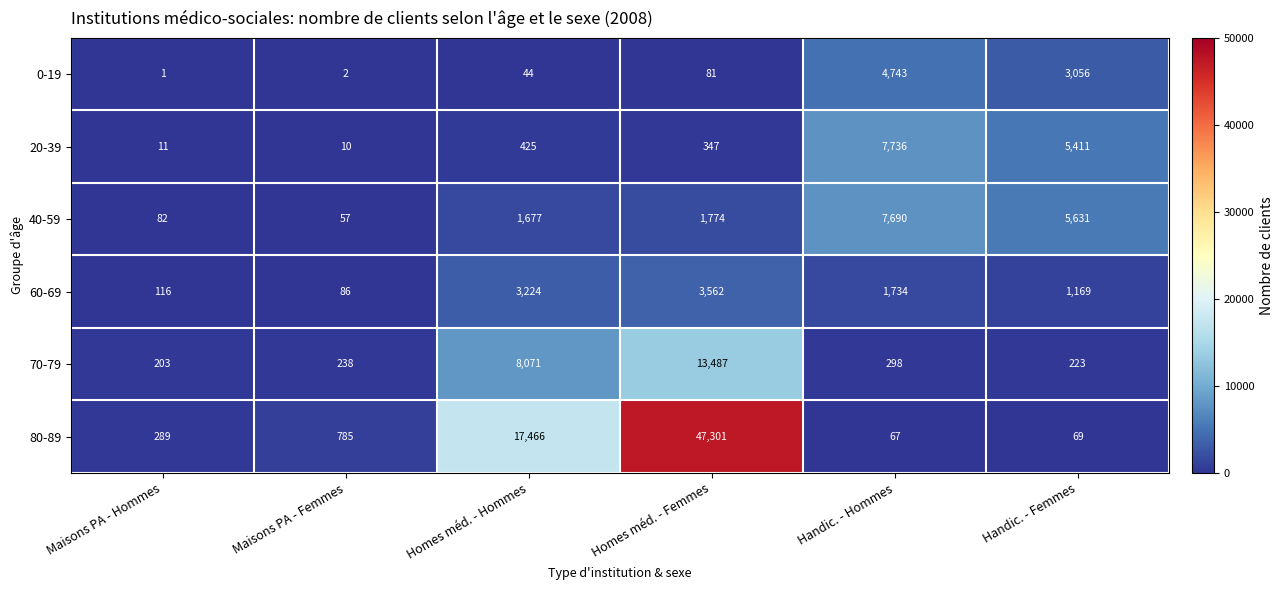

Between Homes méd. - Femmes and Handic. - Hommes, which series saw the biggest shift?

80-89